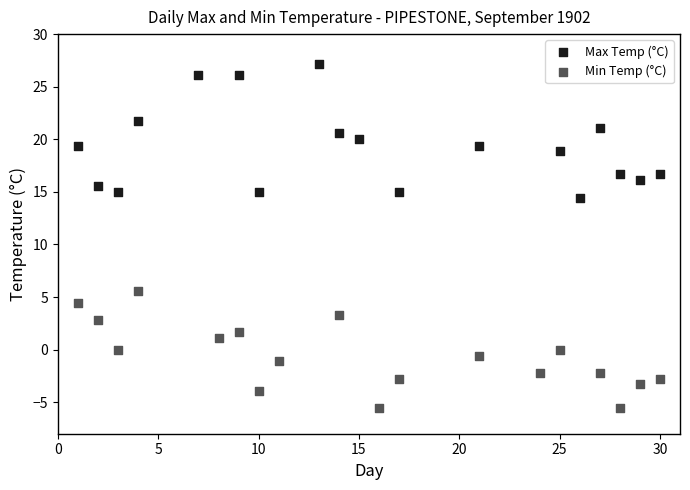

Which series reaches the minimum Y coordinate?

Min Temp (°C)